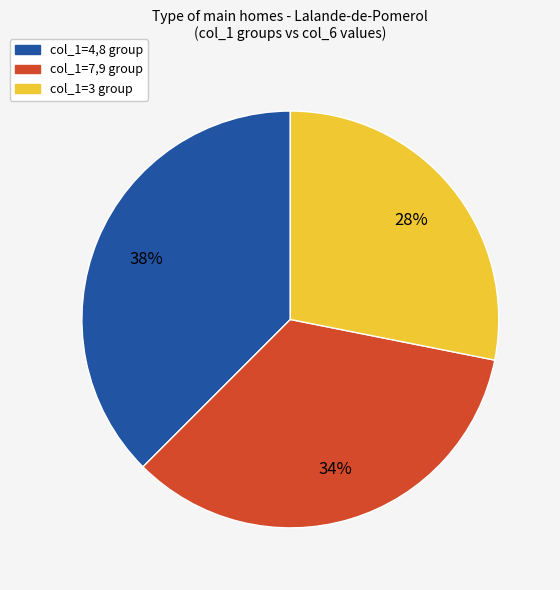

Is there a majority slice in this chart?

No